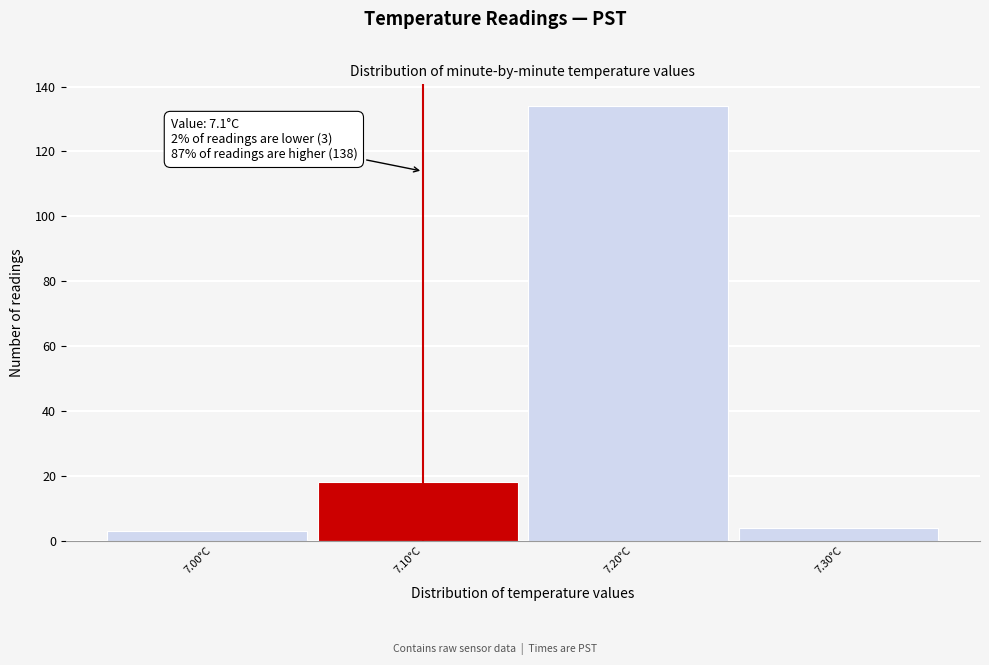

Over which range of the x-axis is the bar tallest?

7.15 to 7.25